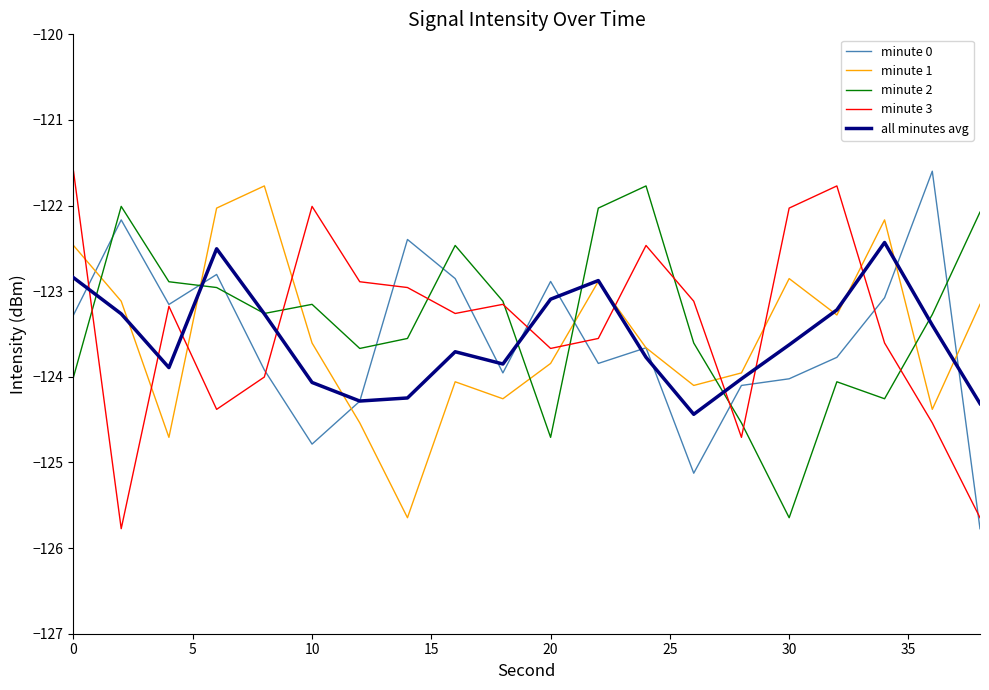

What is the greatest value displayed?

-121.6